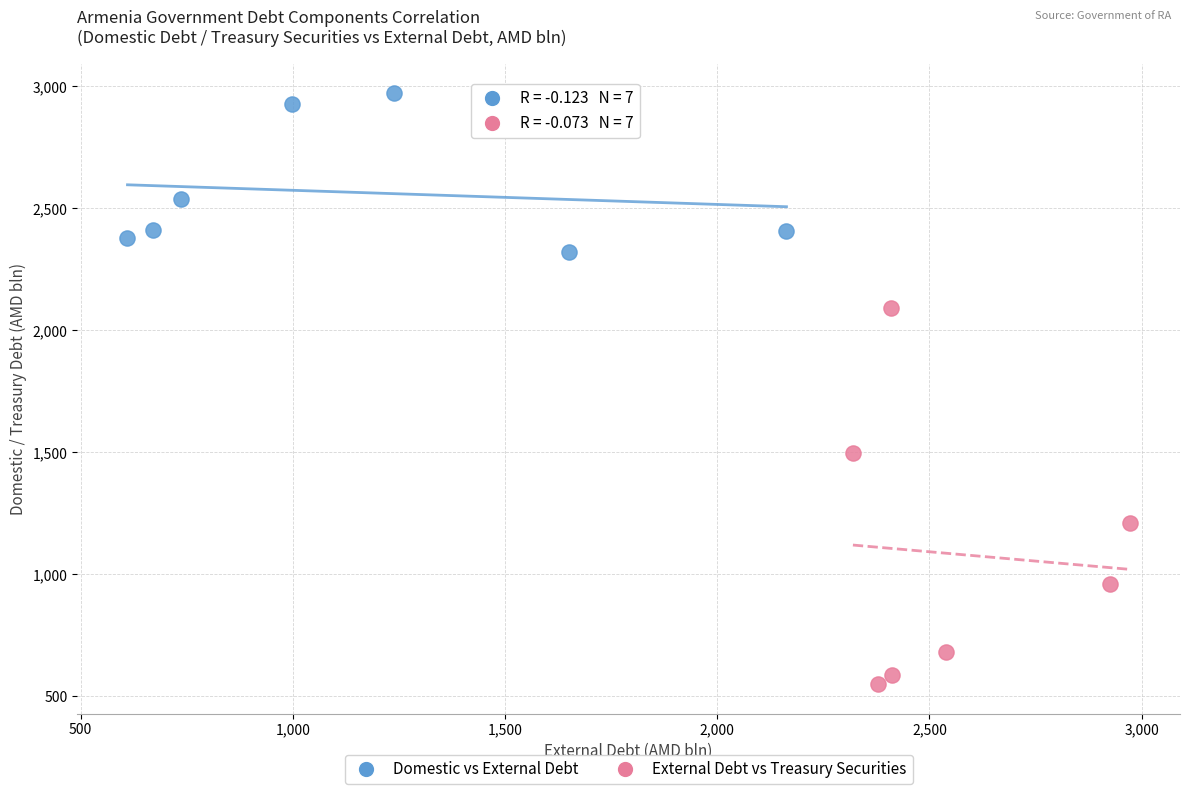

Which series contains the highest Y value?

Domestic vs External Debt